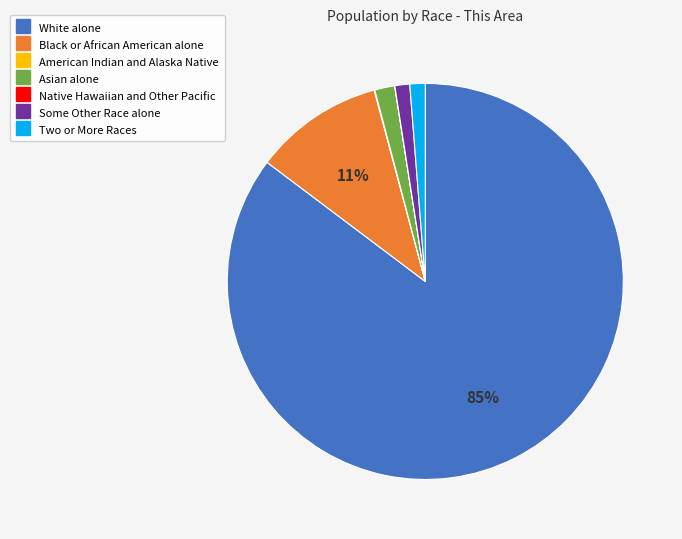

Which slice represents more than half of the pie?

White alone